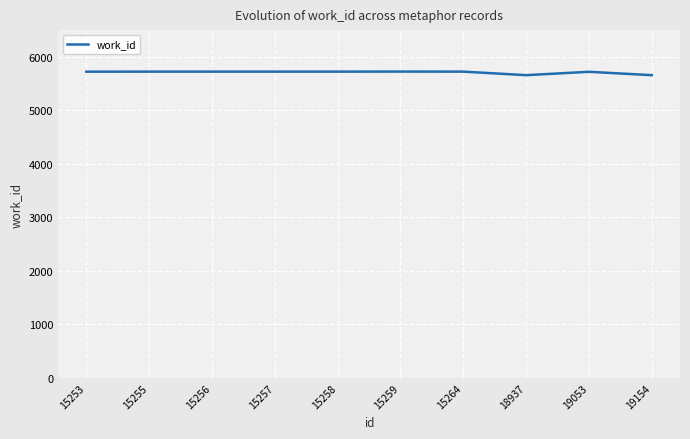

What is the minimum value shown in the chart?

5658